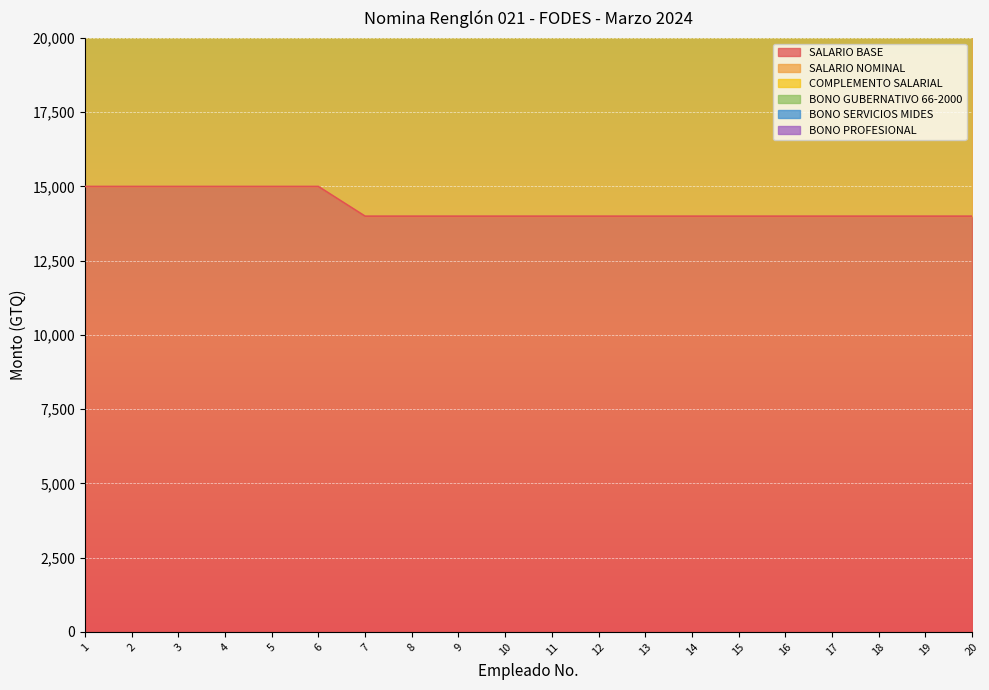

At which category is the sum across all series the highest?

1